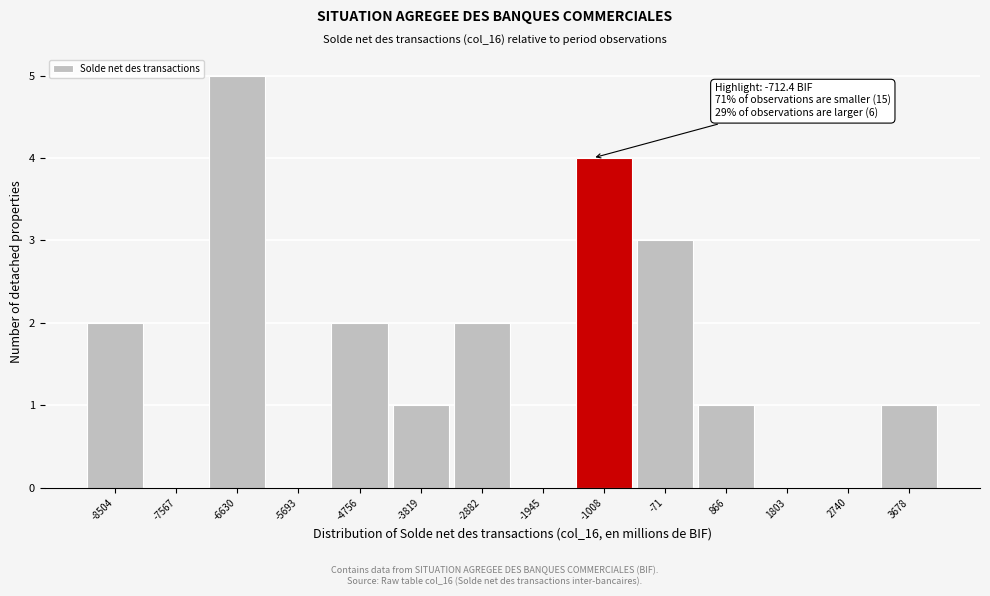

Reading left to right, what are all the values shown in this chart?

-8504=2	-7567=0	-6630=5	-5693=0	-4756=2	-3819=1	-2882=2	-1945=0	-1008=4	-71=3	866=1	1803=0	2740=0	3678=1